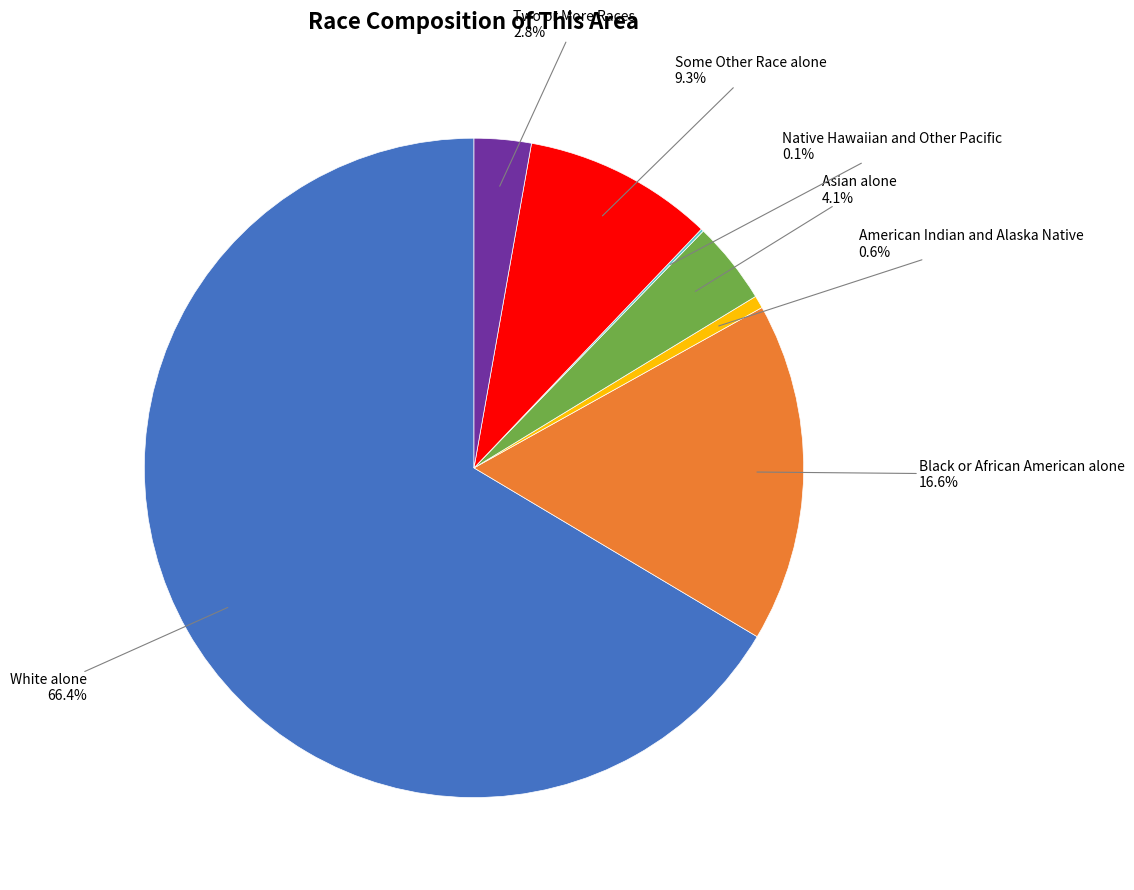

Is there any slice that represents more than half of the pie?

Yes